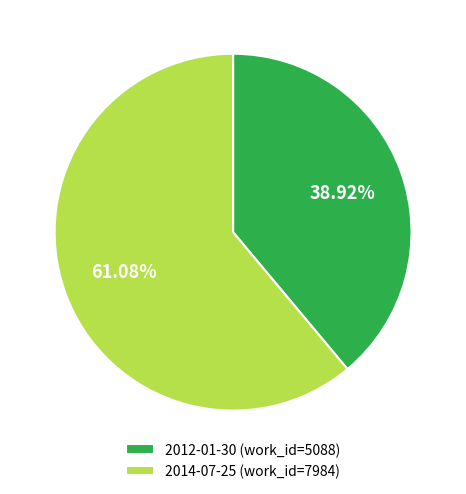

What is the ratio of the value at 2014-07-25 (work_id=7984) to the value at 2012-01-30 (work_id=5088)?

1.6